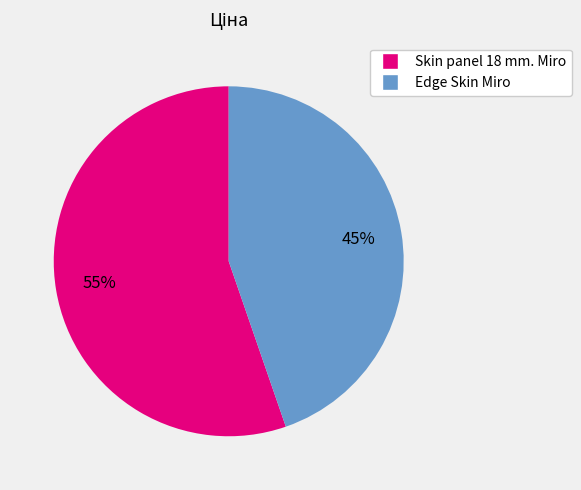

To the nearest percent, what portion does Skin panel 18 mm. Miro represent?

55%